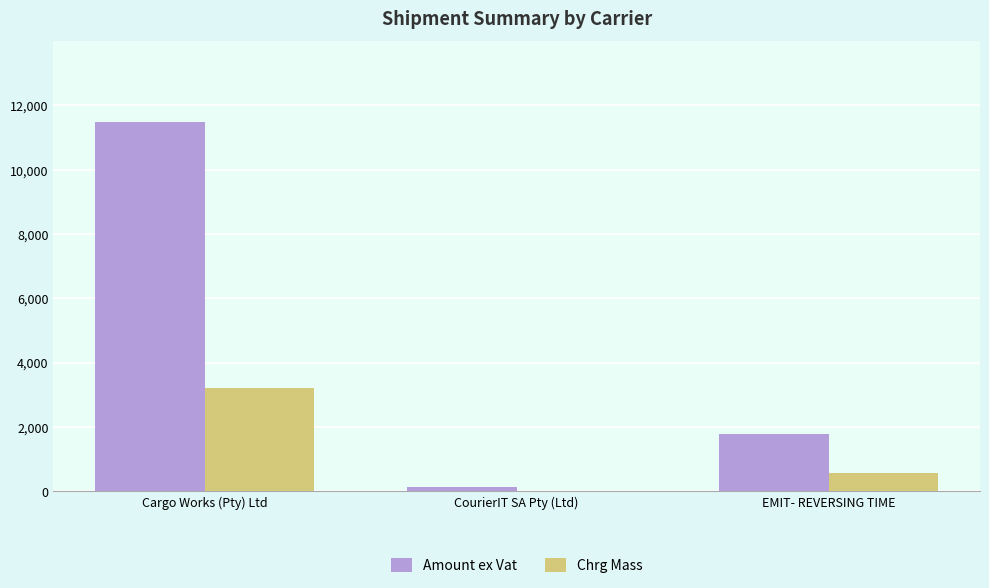

At which label does Amount ex Vat reach its peak?

Cargo Works (Pty) Ltd